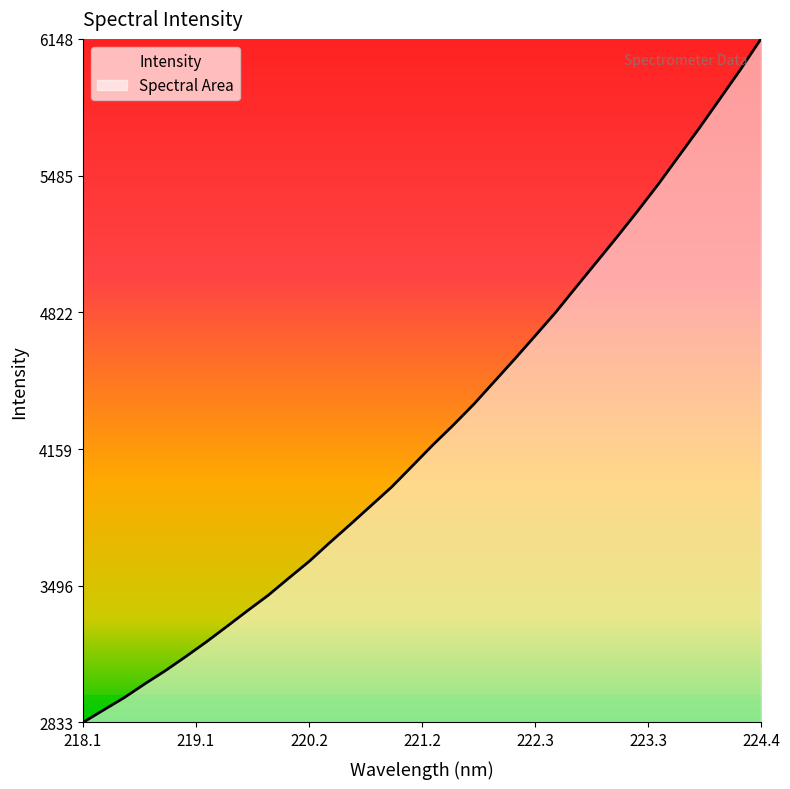

Which category has the highest value across all series?

224.4